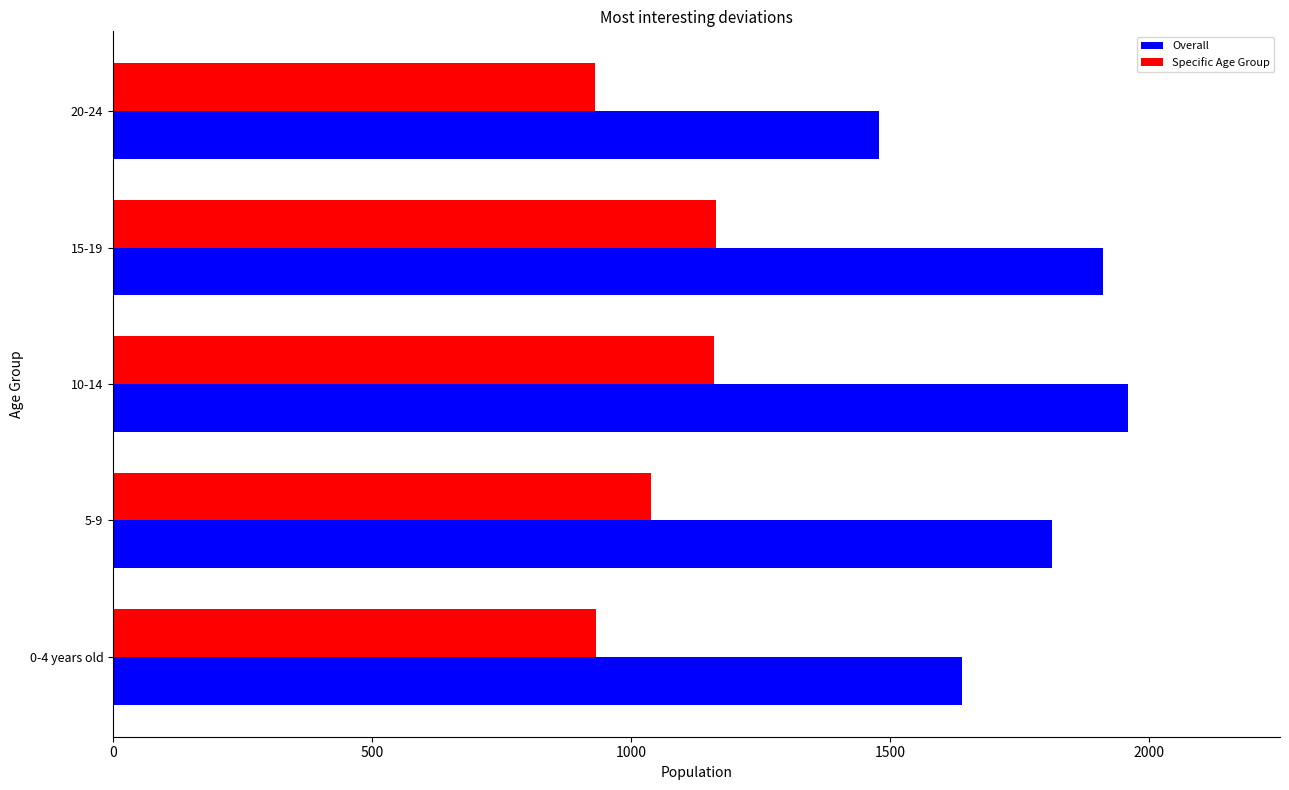

What is the difference between the second highest and second lowest values in the Specific Age Group series?

229